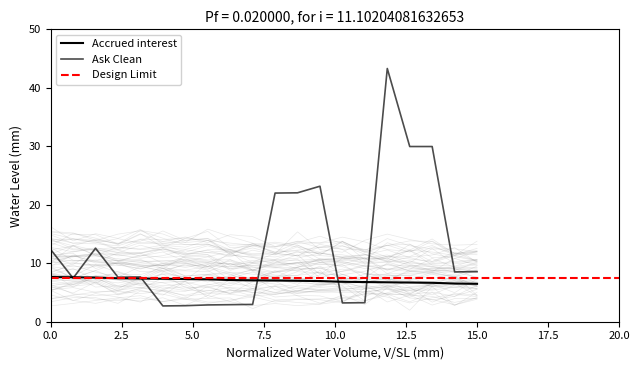

True or false: Accrued interest has more than 0 interior local peaks.

False